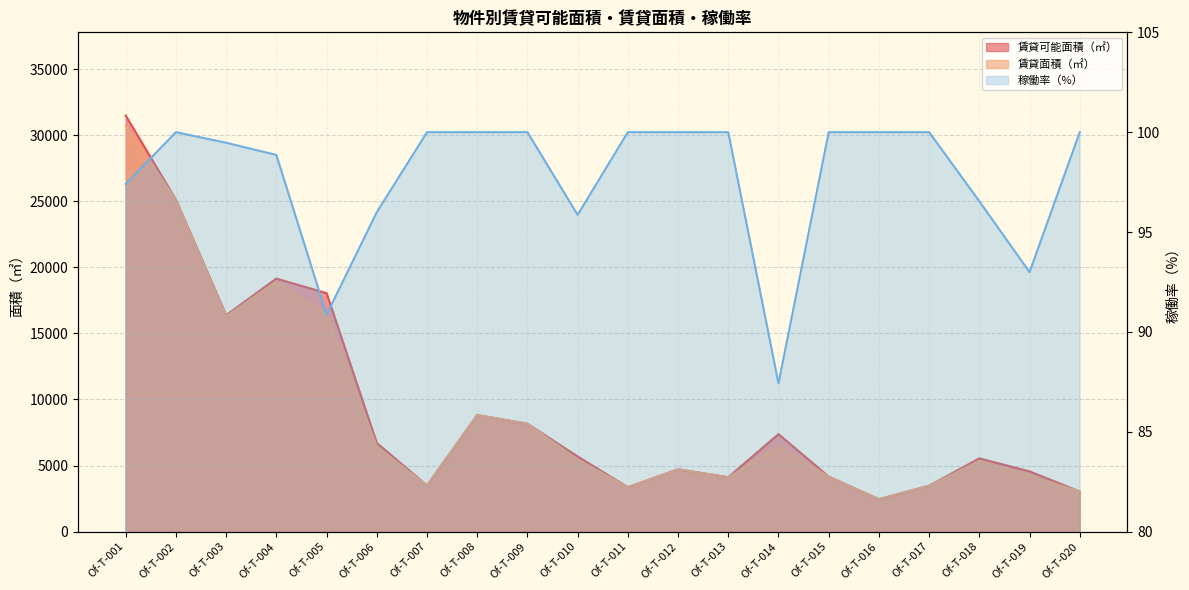

What is the sum of all values?

1955.4